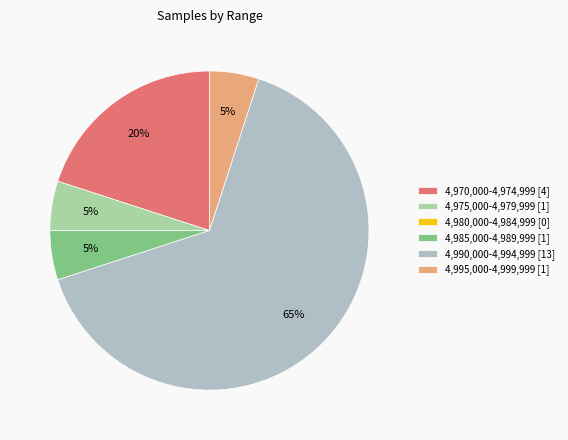

Do 4,970,000-4,974,999 [4] and 4,990,000-4,994,999 [13] together represent more than half of the pie?

Yes